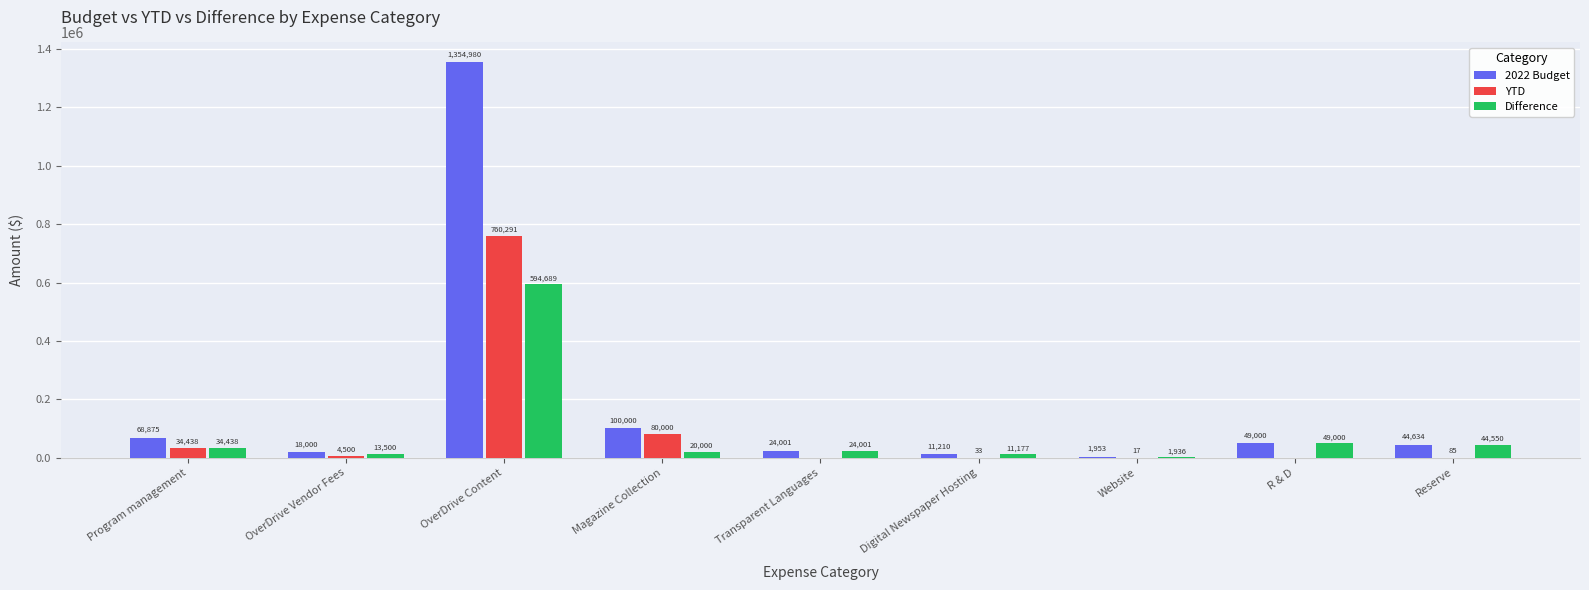

The value of Difference at Transparent Languages is 24001.0. True or false?

True